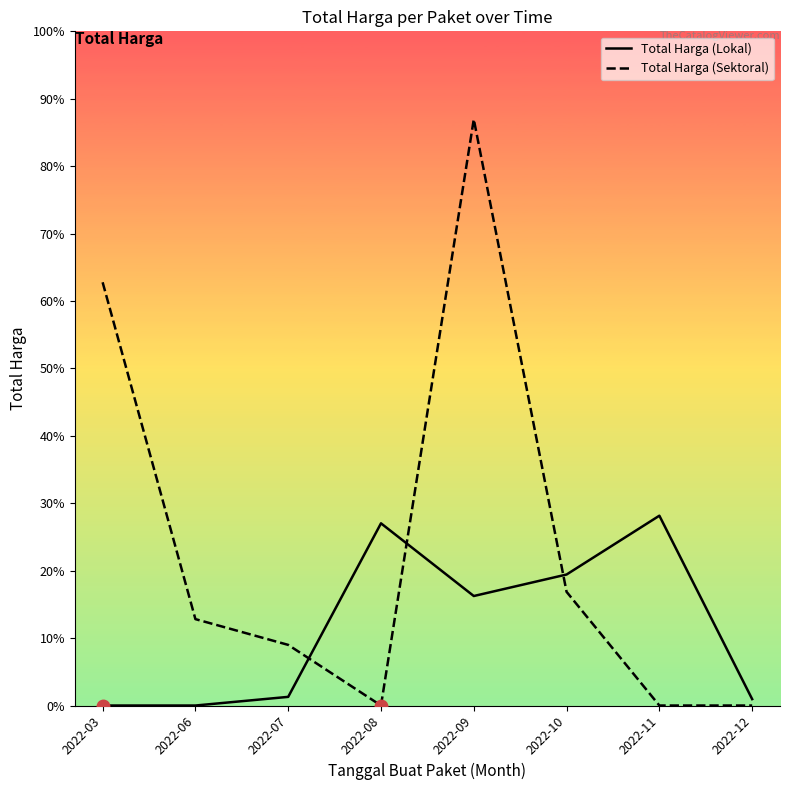

True or false: Total Harga (Lokal) and Total Harga (Sektoral) intersect in this chart.

True